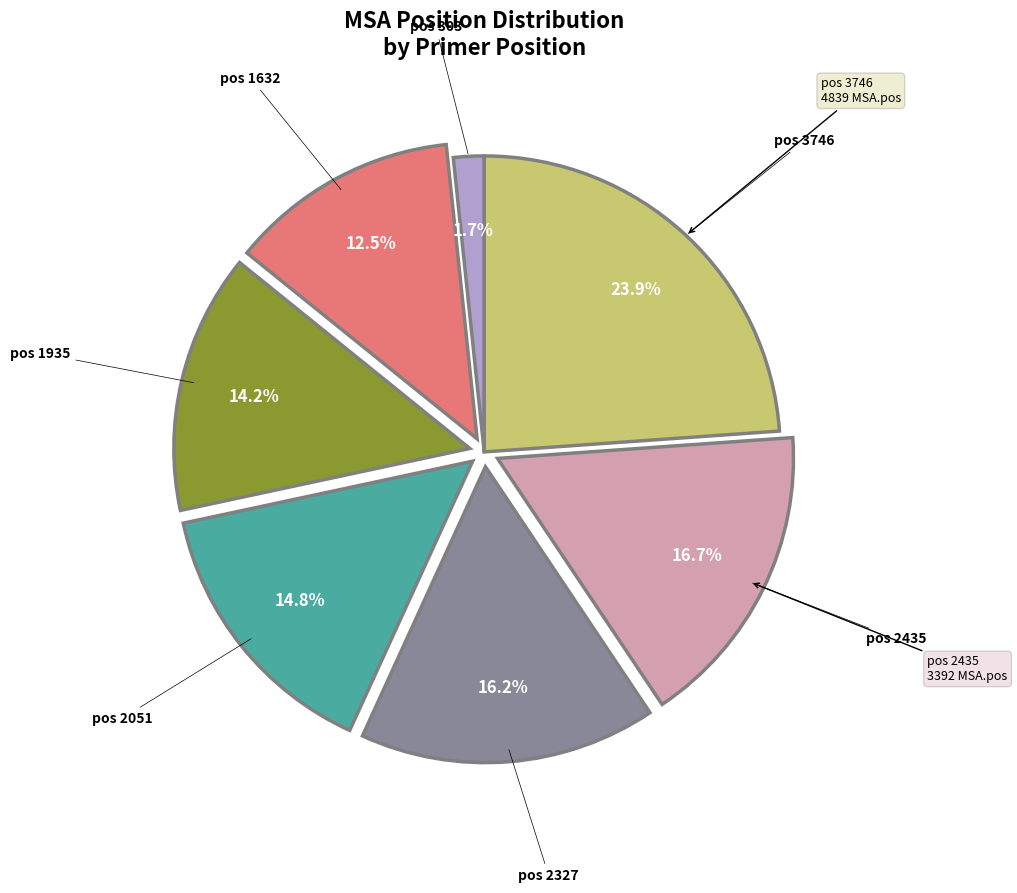

Is there a majority slice in this chart?

No